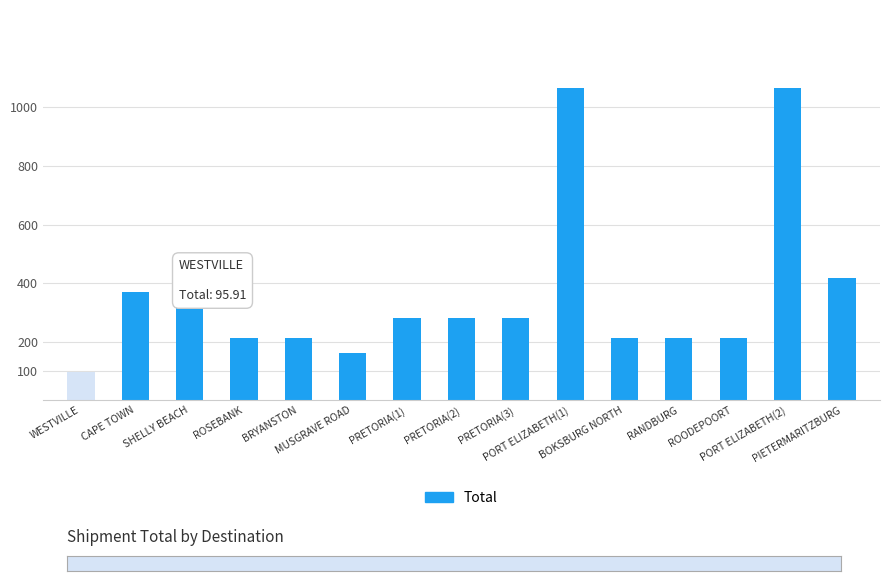

Are the bars grouped side by side (vs. stacked)?

No